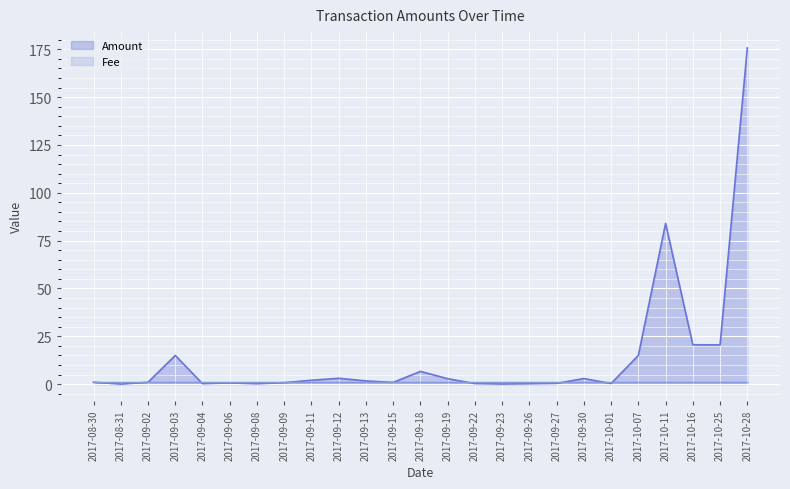

What is the change in value from 2017-10-01 to 2017-10-11?

+83.7